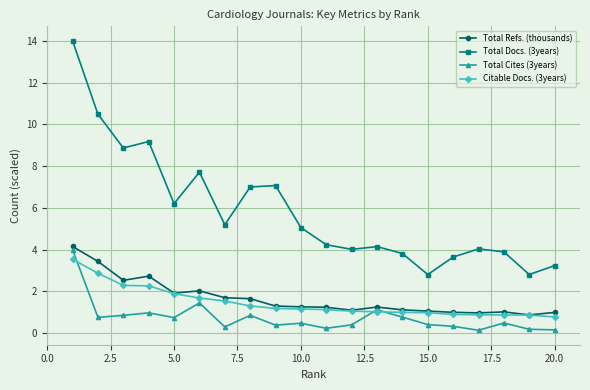

How many data points in Total Docs. (3years) are less than 5?

10